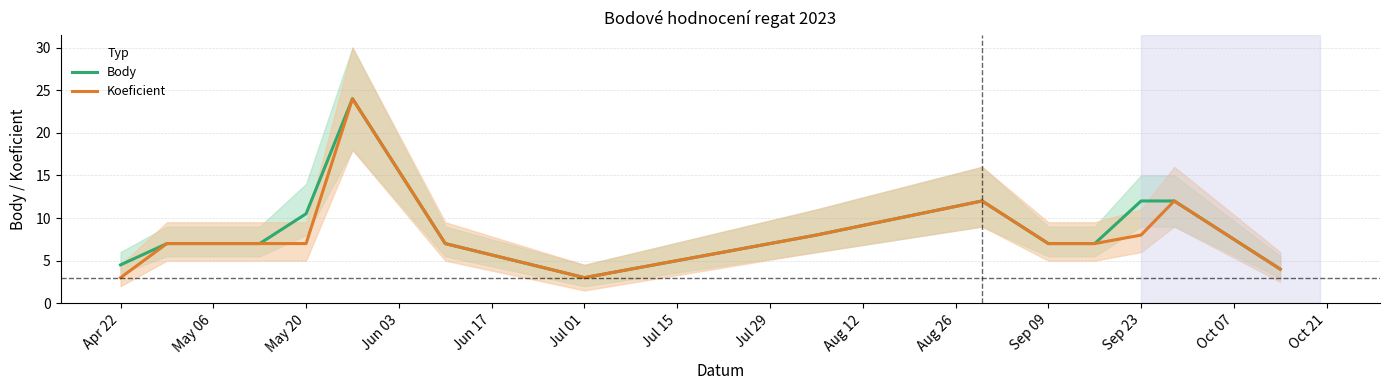

True or false: Koeficient and Body cross at least once.

False